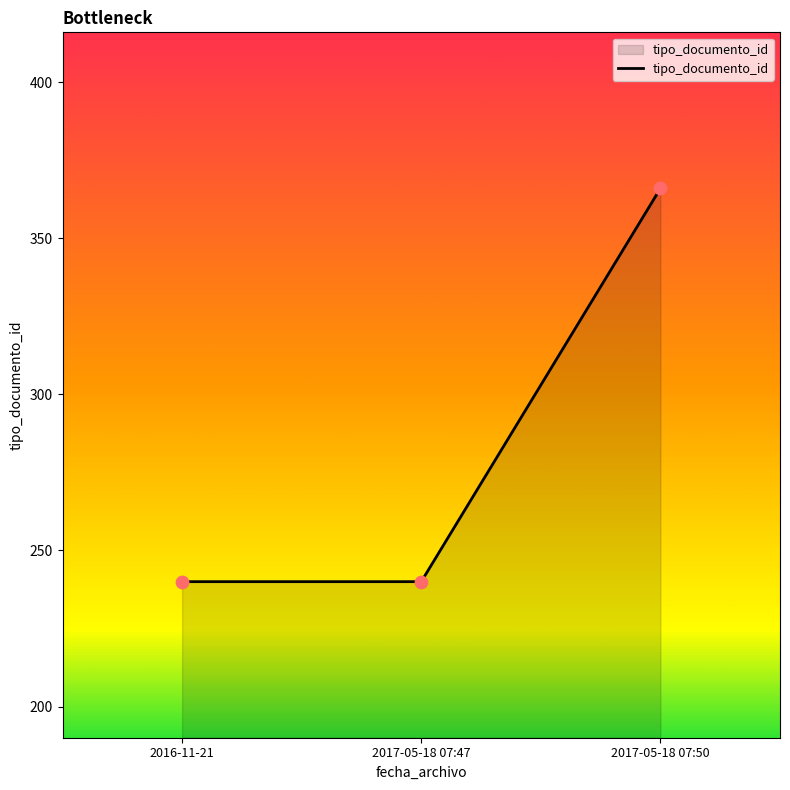

What is the ratio of the value at 2017-05-18 07:50 to the value at 2016-11-21?

1.5